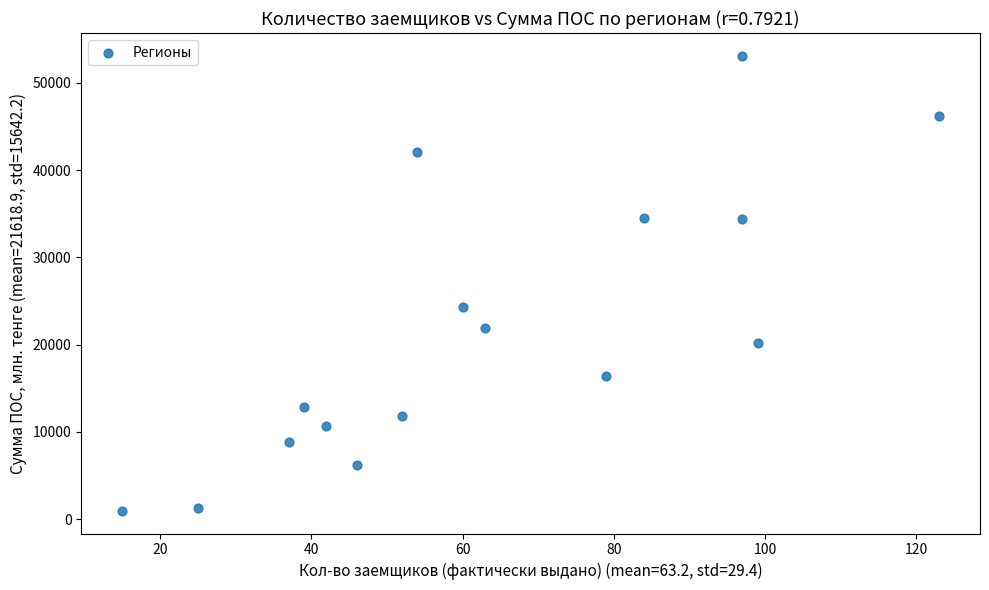

What is the range of Y values (max minus min)?

52138.9